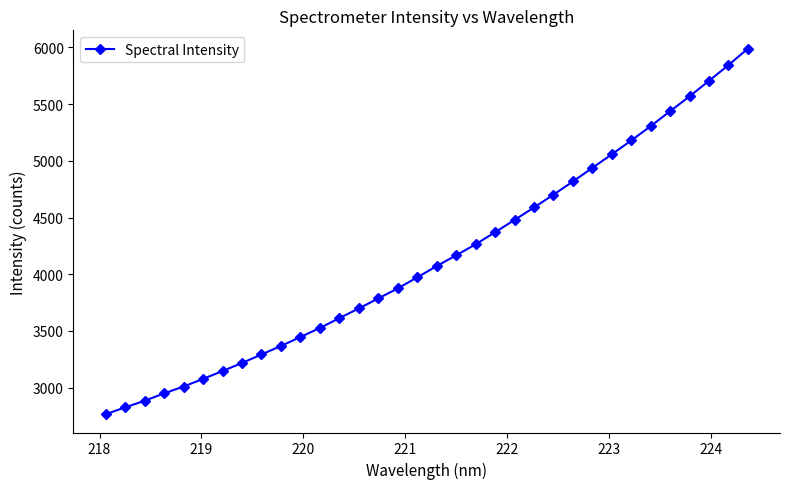

What is the greatest value displayed?

5990.1